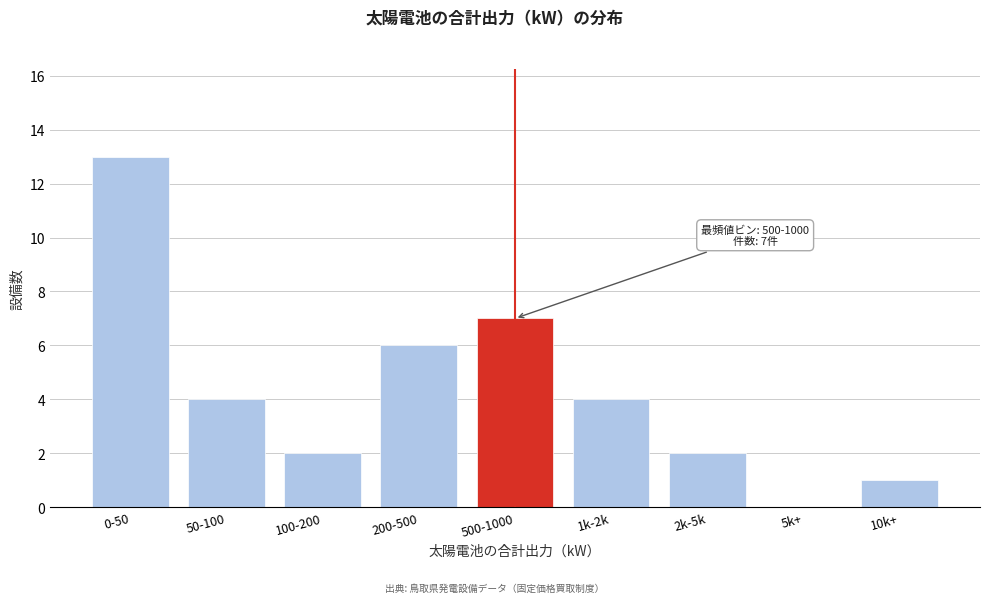

Reading left to right, transcribe all the data shown in this chart.

0-50=13	50-100=4	100-200=2	200-500=6	500-1000=7	1k-2k=4	2k-5k=2	5k+=0	10k+=1